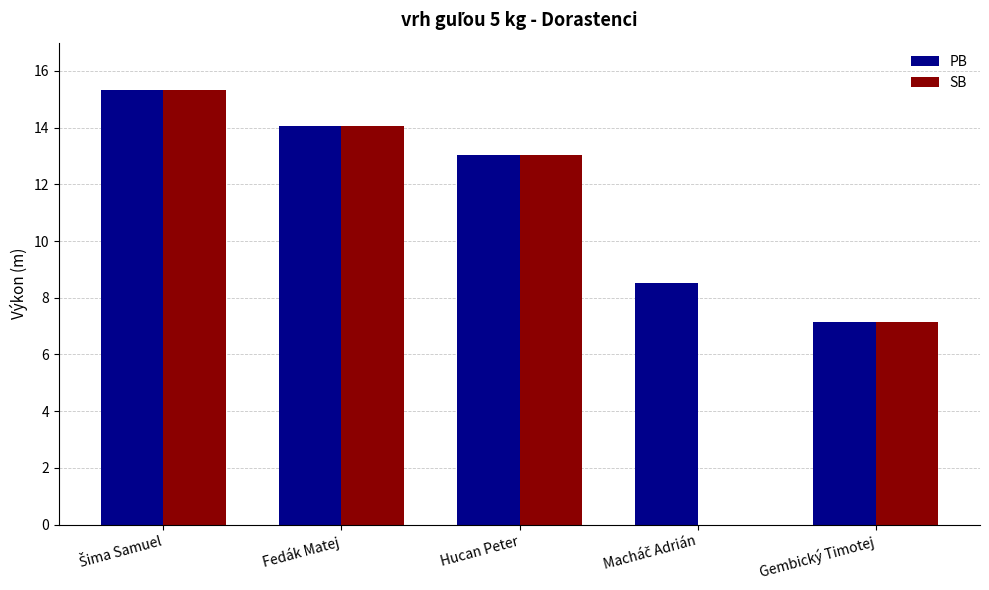

True or false: SB has a value of 9.0 at Fedák Matej.

False